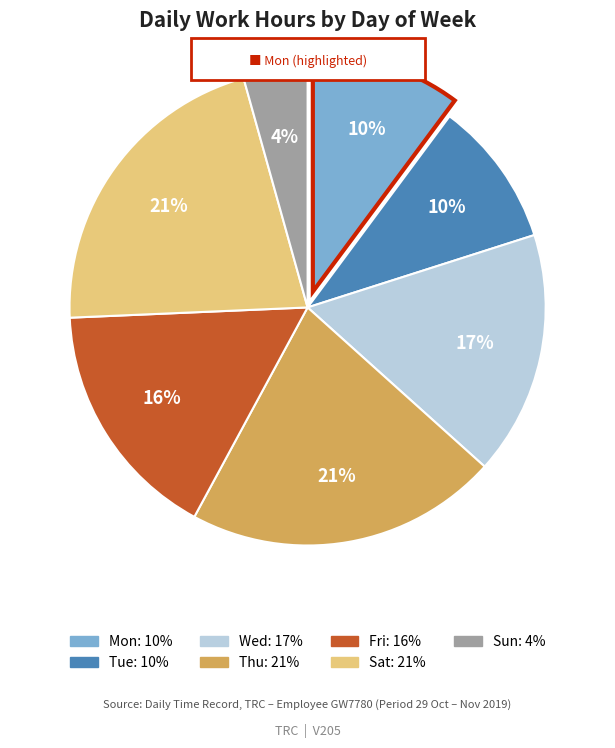

To the nearest percent, what is the average slice percentage?

14%